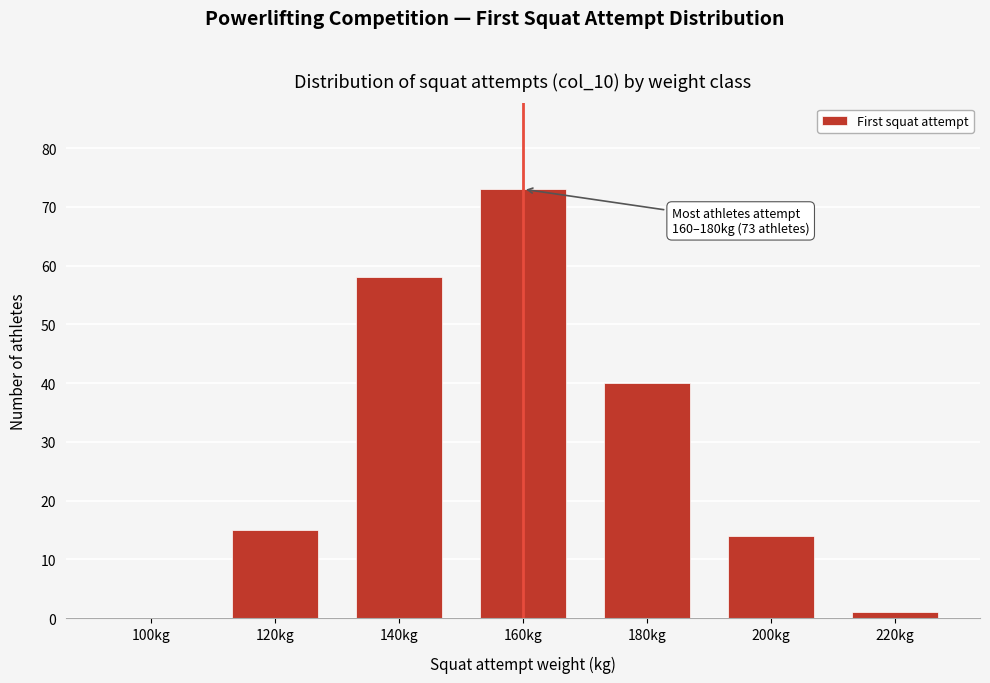

Reading right to left, what are all the values shown in this chart?

220kg=1	200kg=14	180kg=40	160kg=73	140kg=58	120kg=15	100kg=0